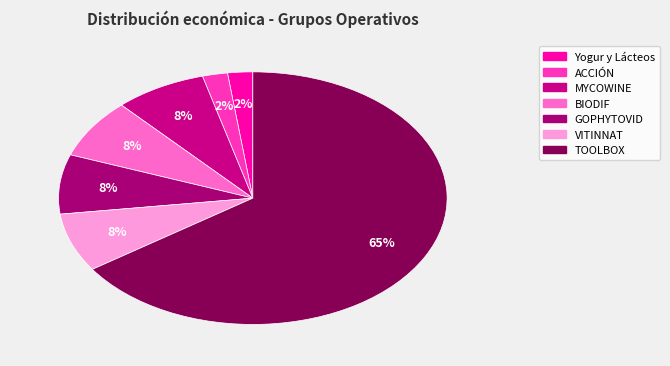

Rank the categories by value from lowest to highest.

Yogur y Lácteos, ACCIÓN, VITINNAT, GOPHYTOVID, BIODIF, MYCOWINE, TOOLBOX